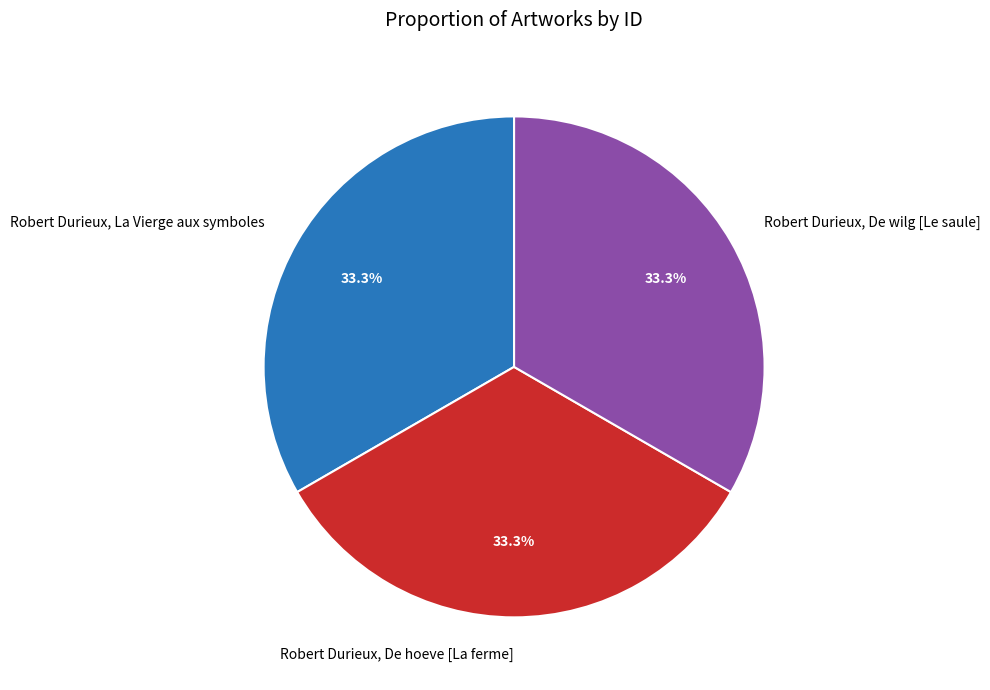

How much of the chart is everything except Robert Durieux, La Vierge aux symboles?

66.7%